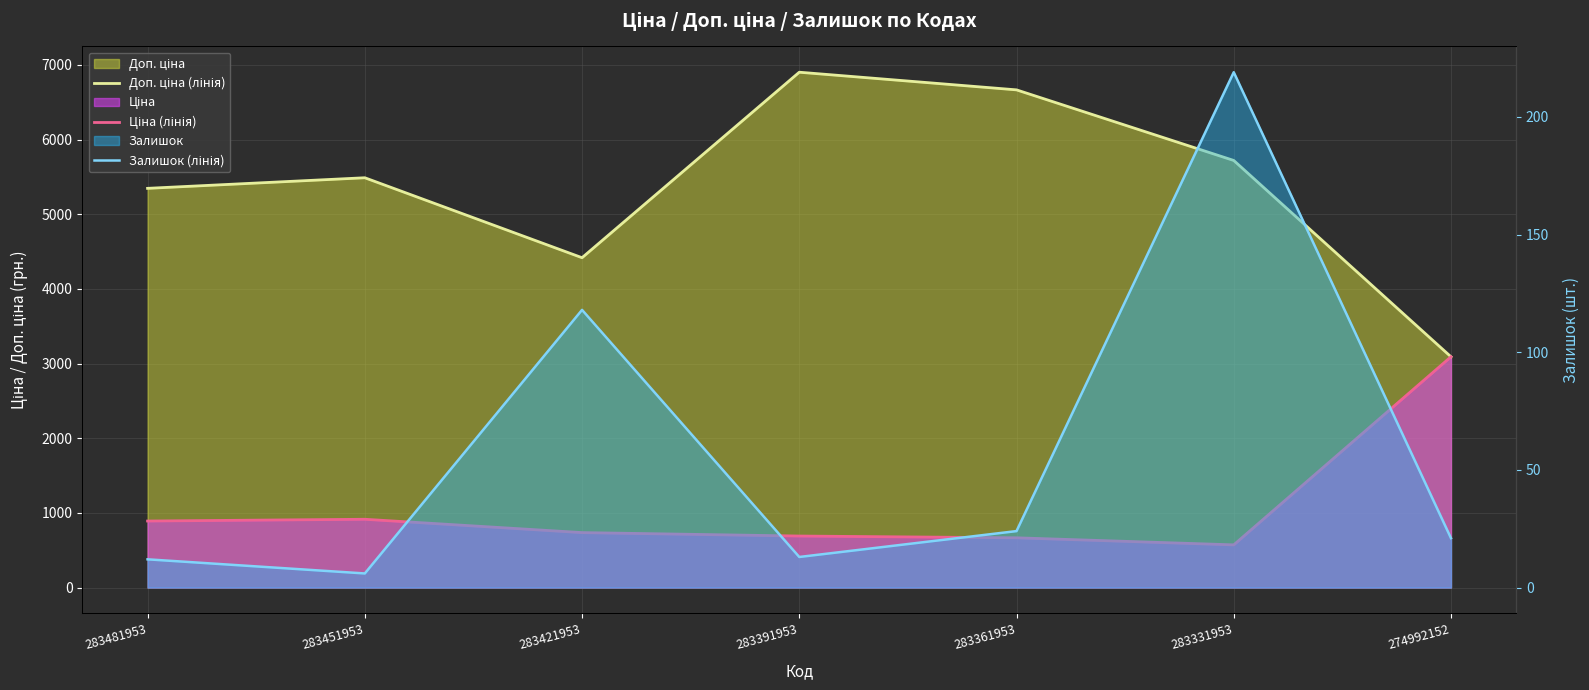

How many interior local valleys does the Доп. ціна (лінія) series have?

1